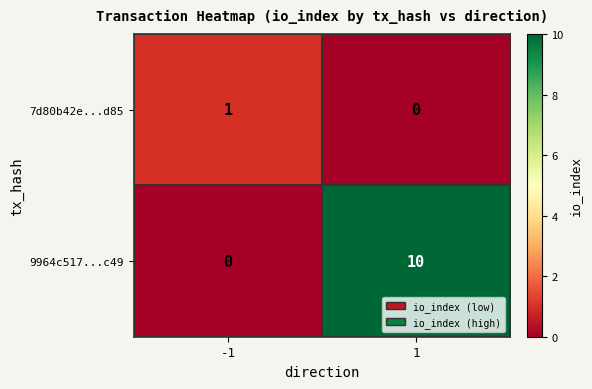

Is it true that 7d80b42e...d85 equals -1 at 1?

False